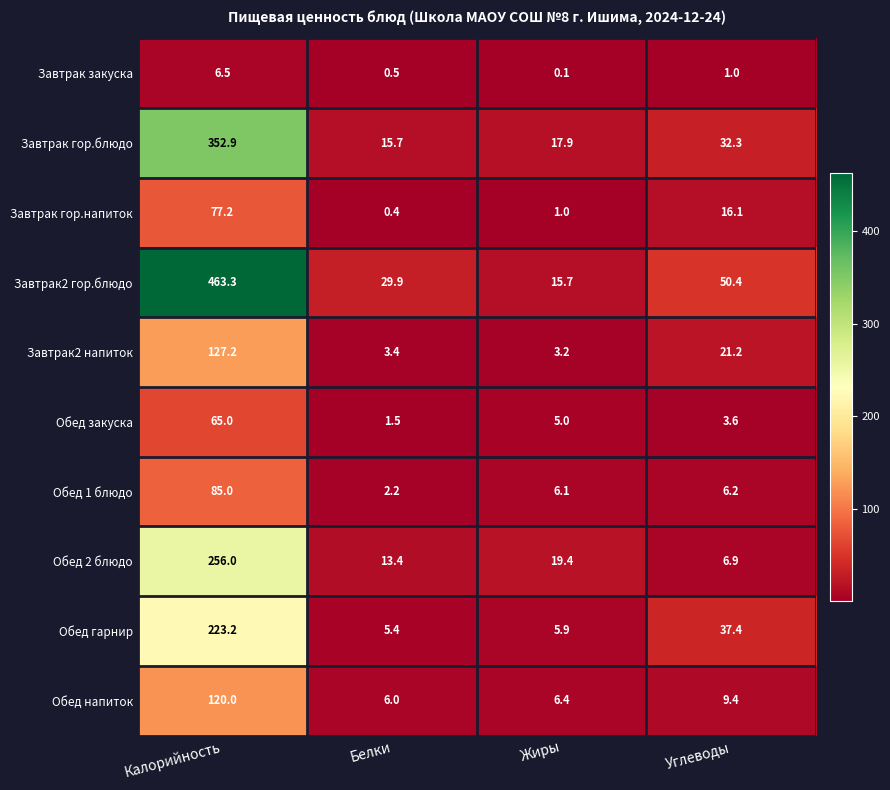

What is the spread (max minus min) of values at Калорийность?

456.8